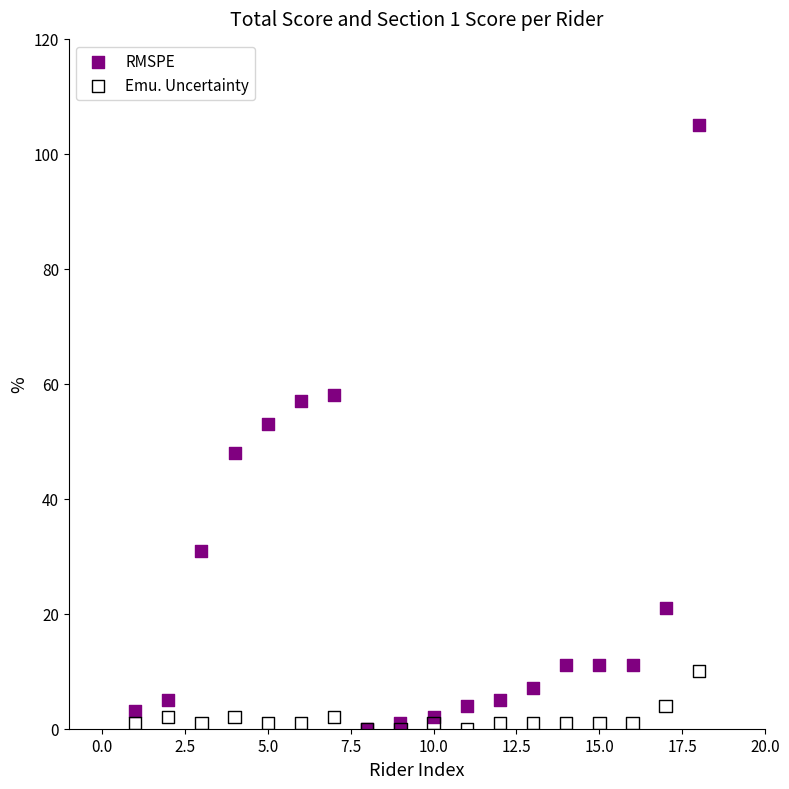

Which series has the largest Y range (max minus min)?

RMSPE